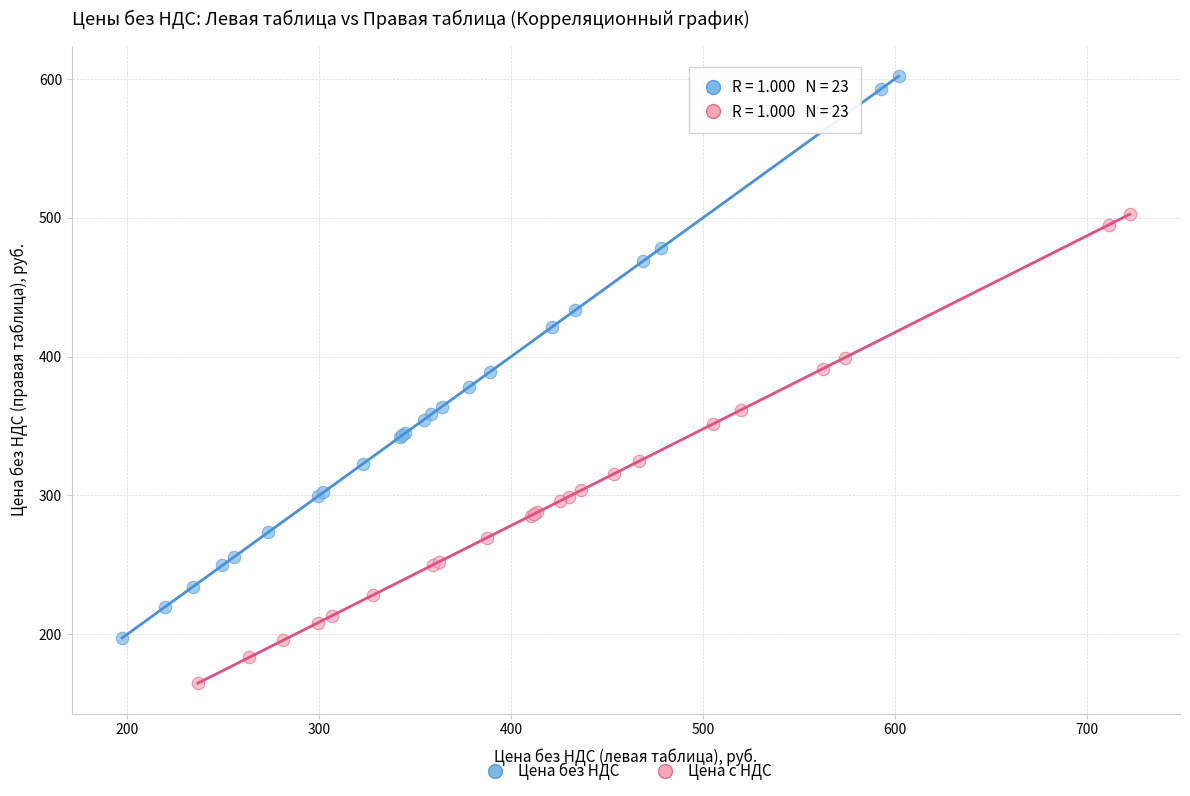

What are all the series names shown in the legend?

Цена без НДС, Цена с НДС